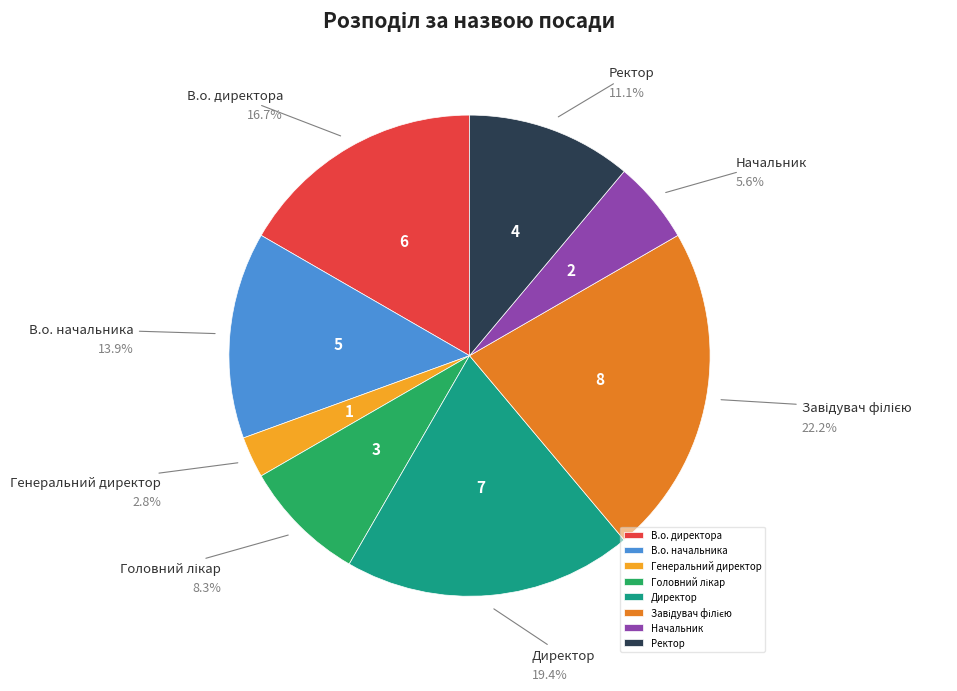

To the nearest percent, what is the difference between the largest and smallest slice percentages?

19%